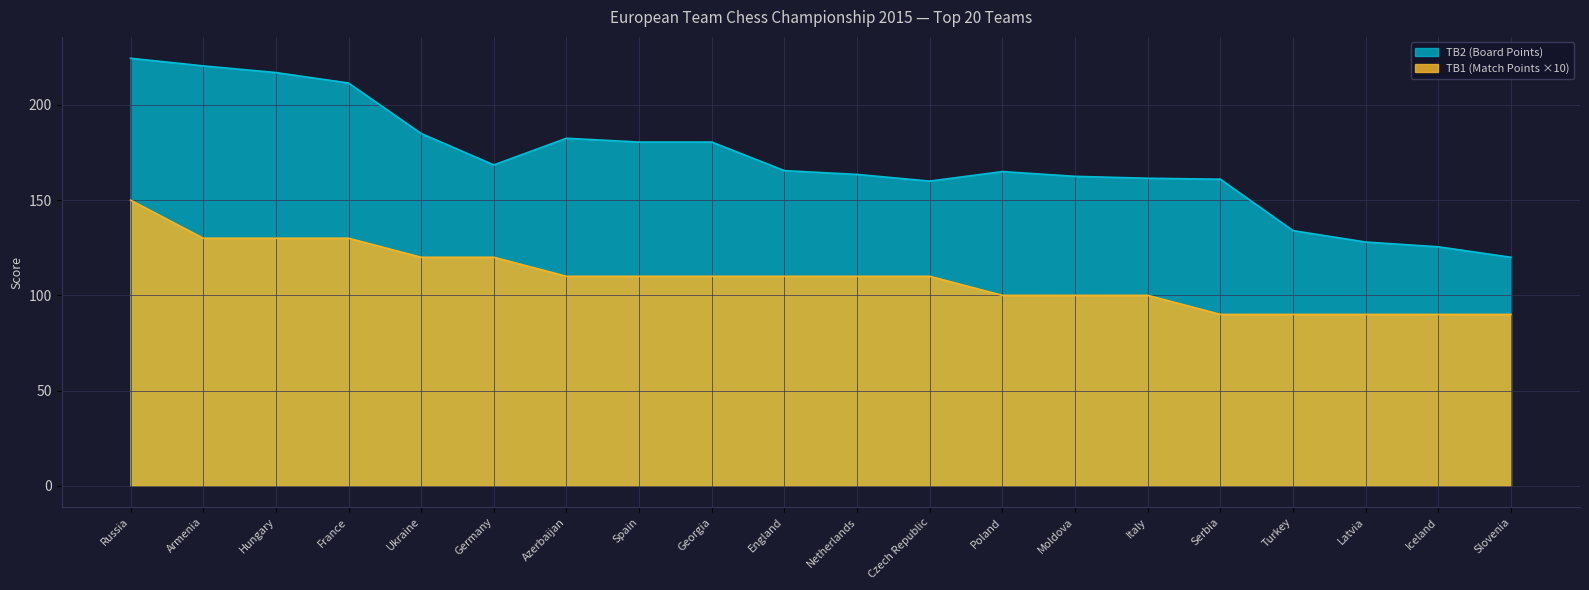

Which series has the widest spread of values?

TB2 (Board Points)